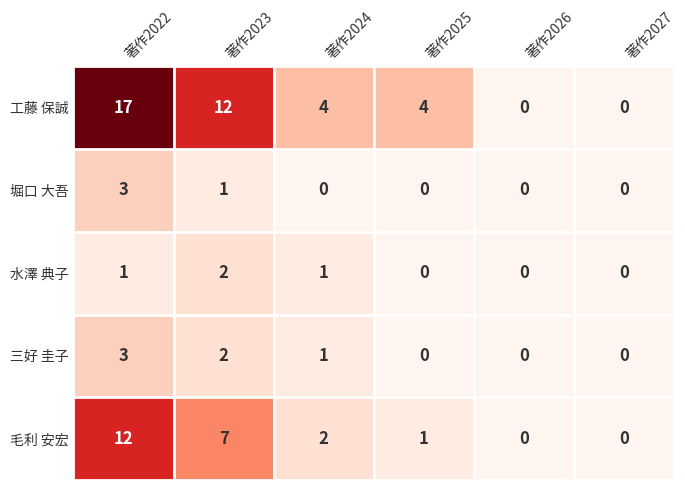

What is the spread (max minus min) of values at 著作2022?

16